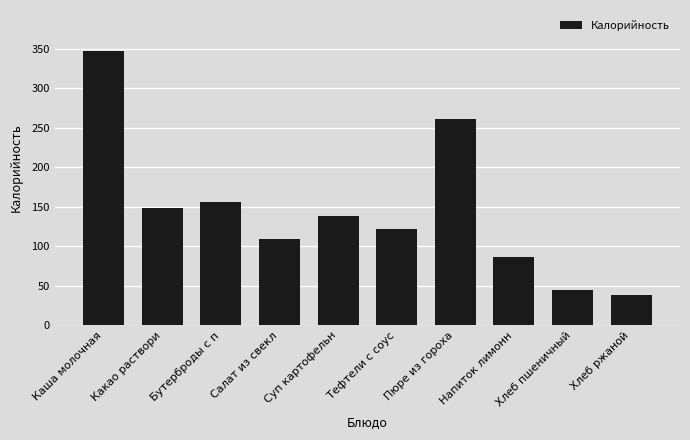

Reading left to right, what are all the values shown in this chart?

346.8	149.0	156.2	109.3	139.0	121.9	261.0	86.3	45.2	38.0